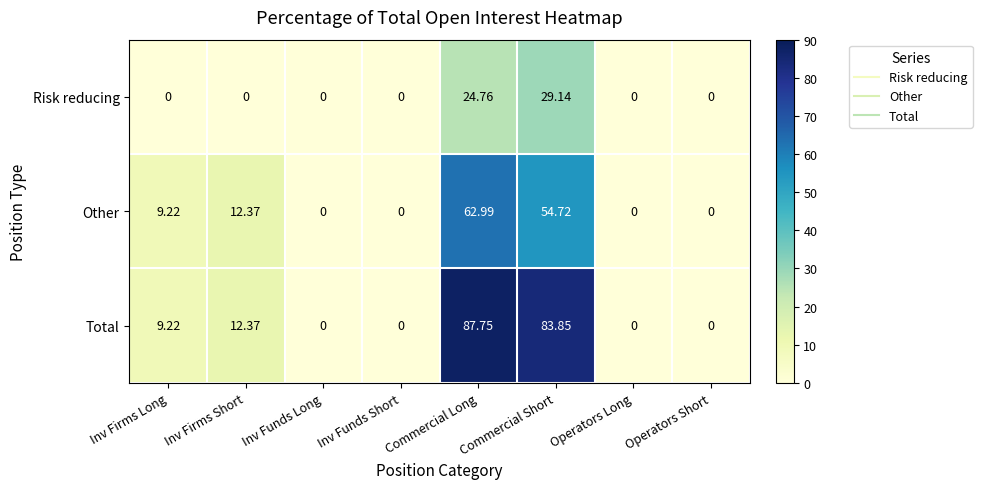

Which series has the widest spread of values?

Total